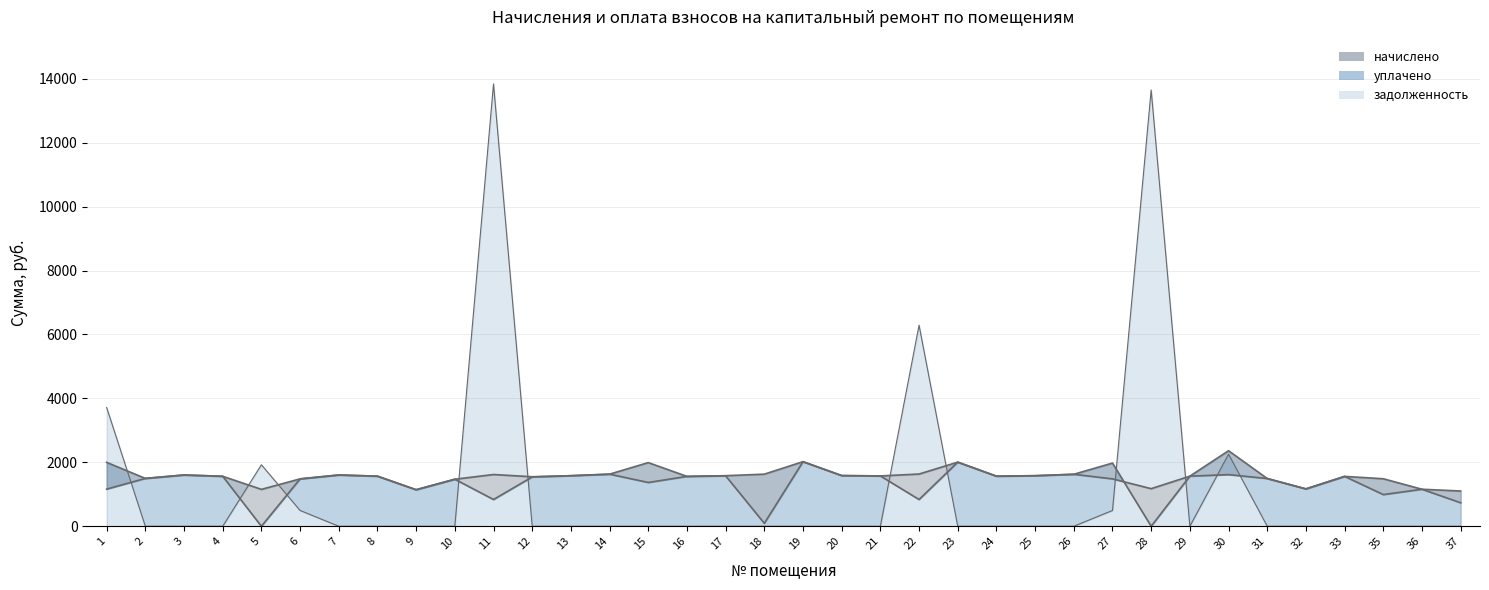

Rank the categories by задолженность value from highest to lowest.

11, 28, 22, 1, 30, 5, 6, 27, 24, 2, 3, 4, 7, 8, 9, 10, 12, 13, 14, 15, 16, 17, 18, 19, 20, 21, 23, 25, 26, 29, 31, 32, 33, 35, 36, 37